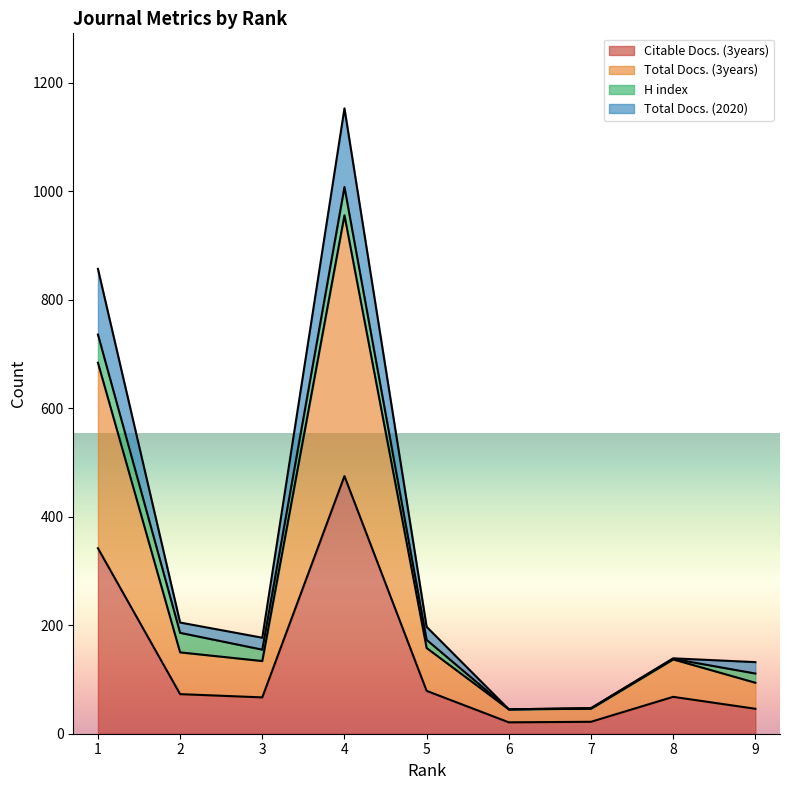

The value of Citable Docs. (3years) at 1 is 342. True or false?

True